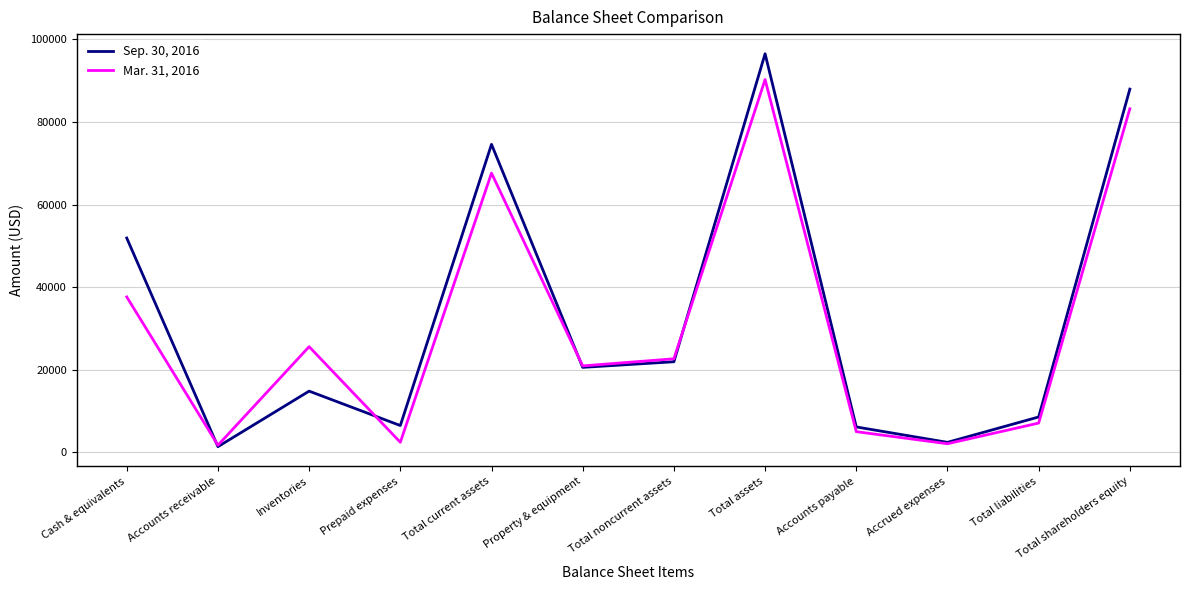

What is the total value across all series at Accrued expenses?

4496